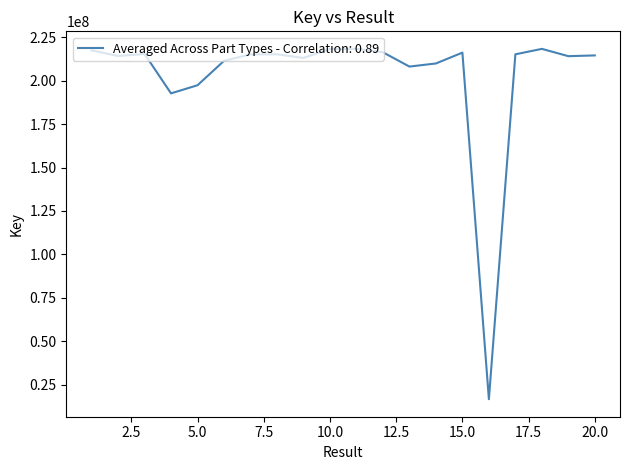

What is the greatest value displayed?

218335874